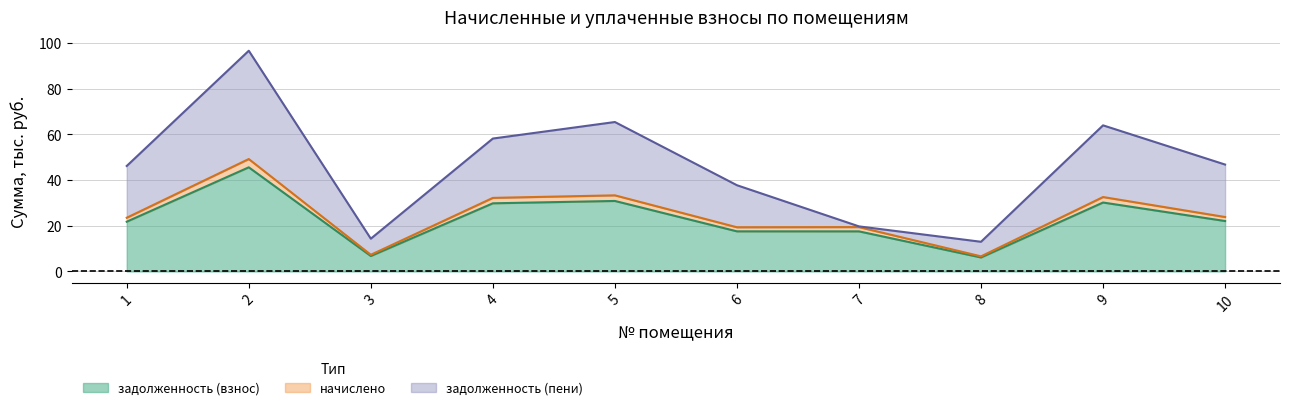

Which has a higher value, 2 or 8?

2